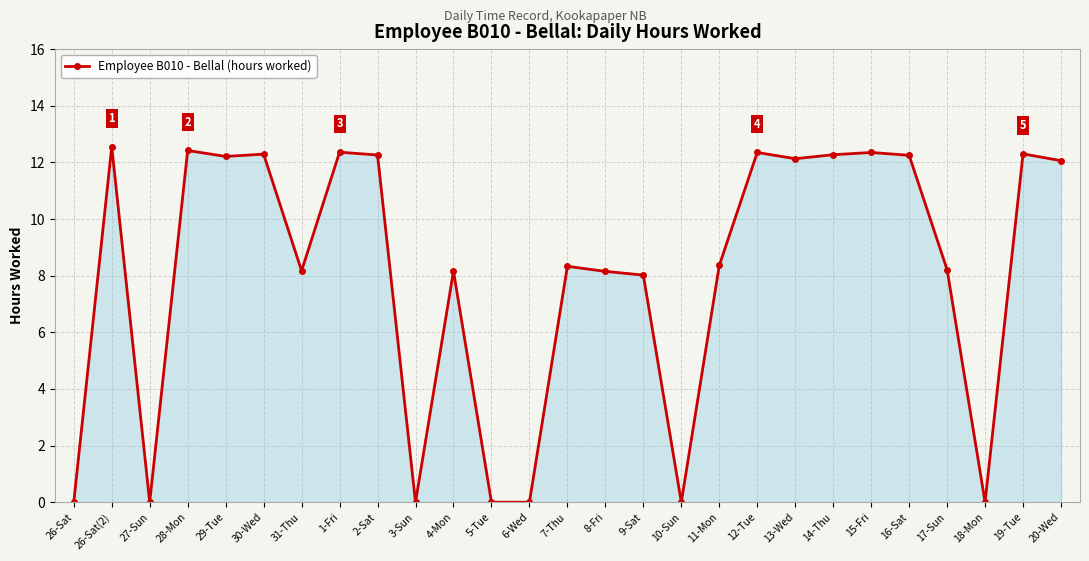

What is the label of the 5th point from the right?

16-Sat